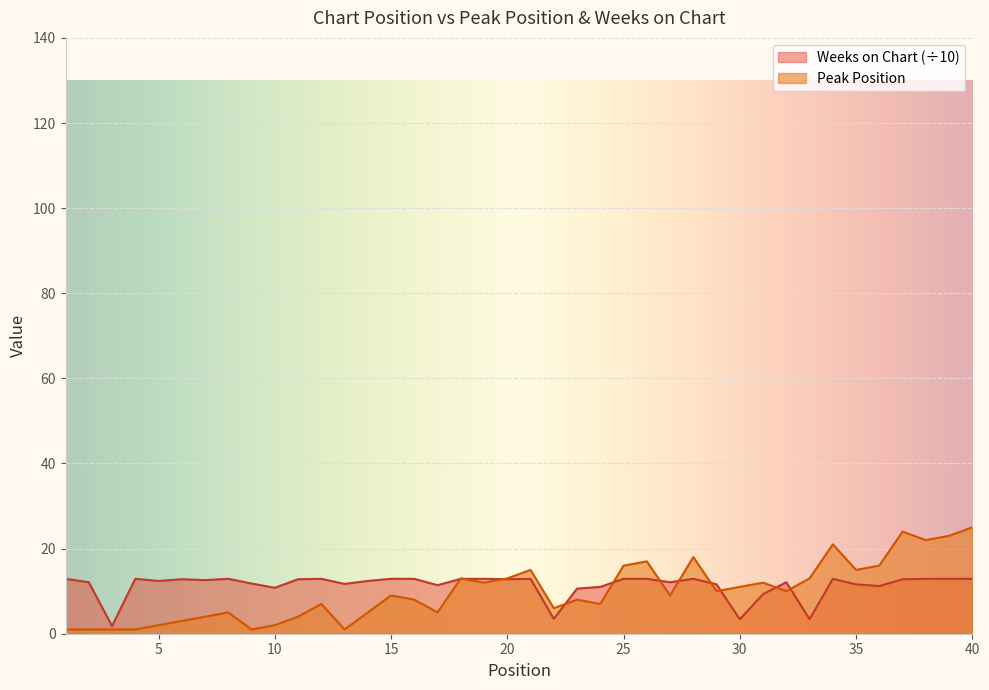

How many interior local peaks does the Weeks on Chart series have?

8